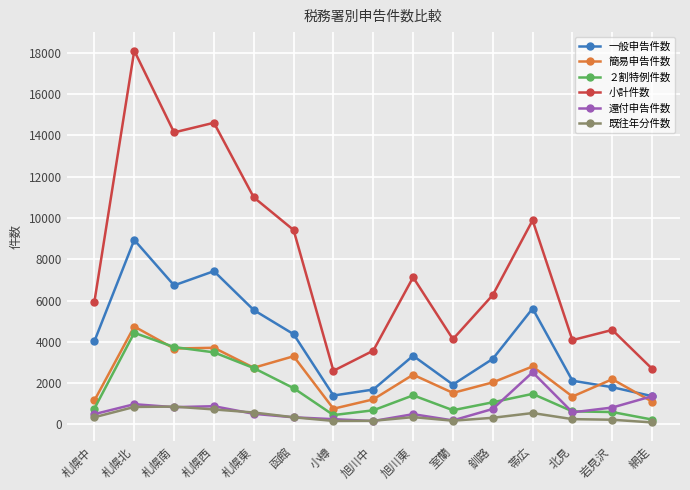

The 小計件数 series shows 20937 at 札幌南. True or false?

False